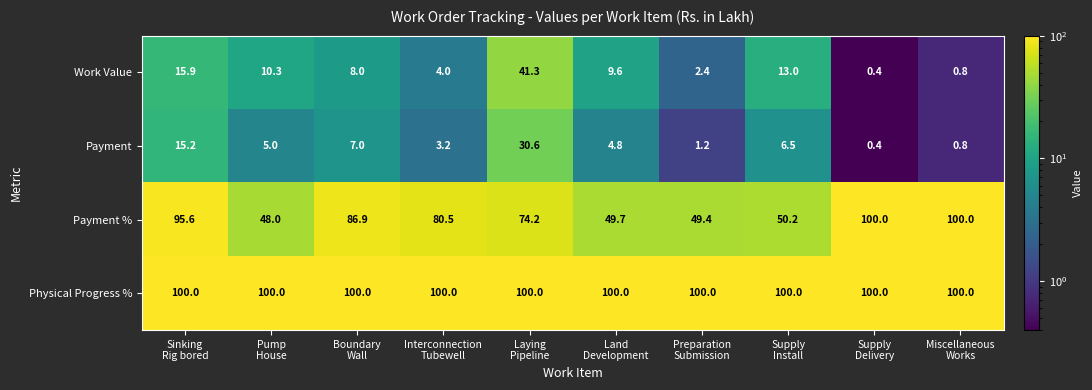

Which series has the widest spread of values?

Payment %